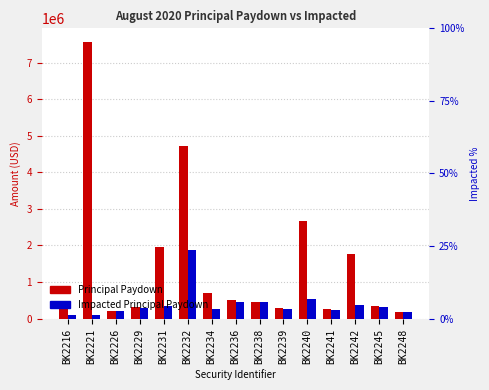

What is the value of the August 2020 Impacted Principal Paydown bar at the 13th from the left?

378736.6